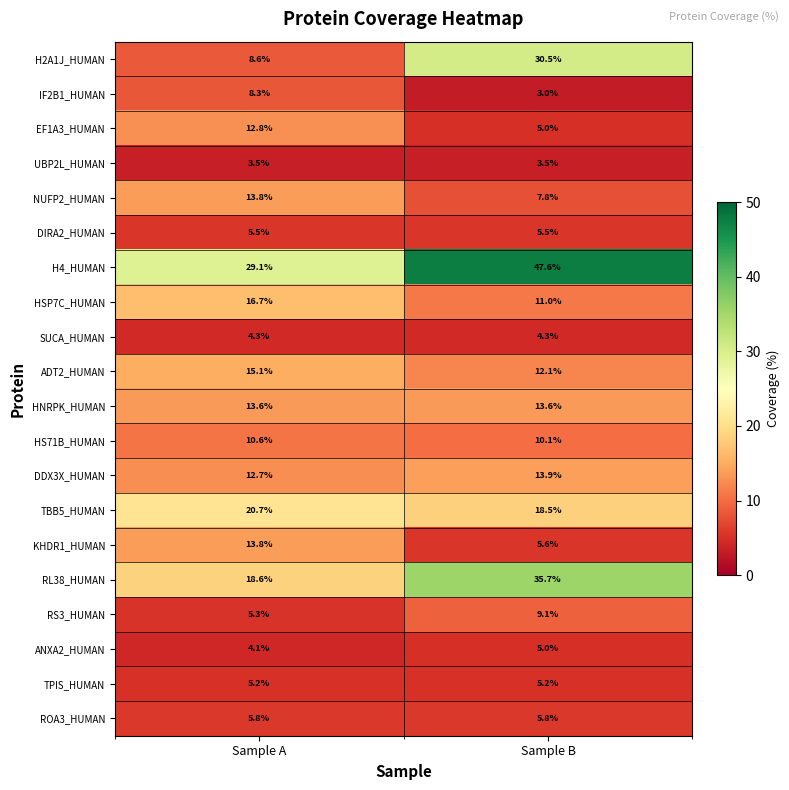

Which series has the widest spread of values?

H2A1J_HUMAN